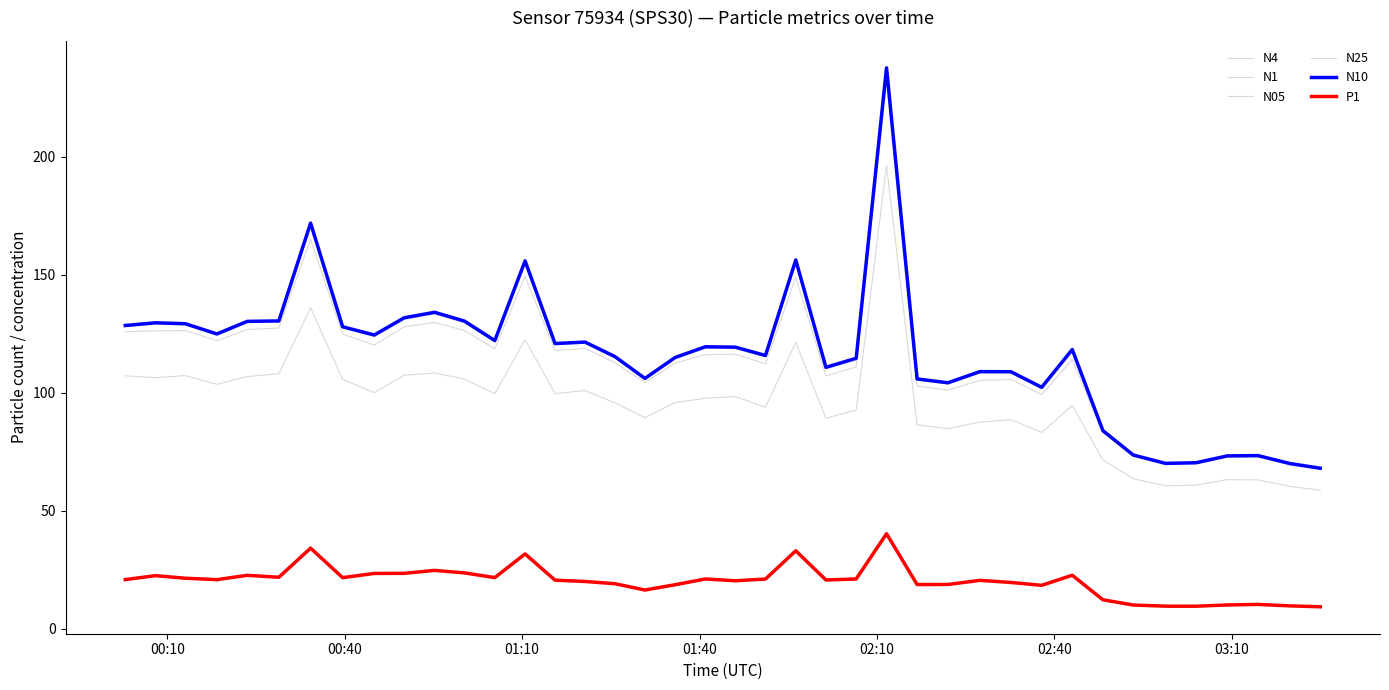

What is the value of the N25 point at the 2nd from the left?

129.0